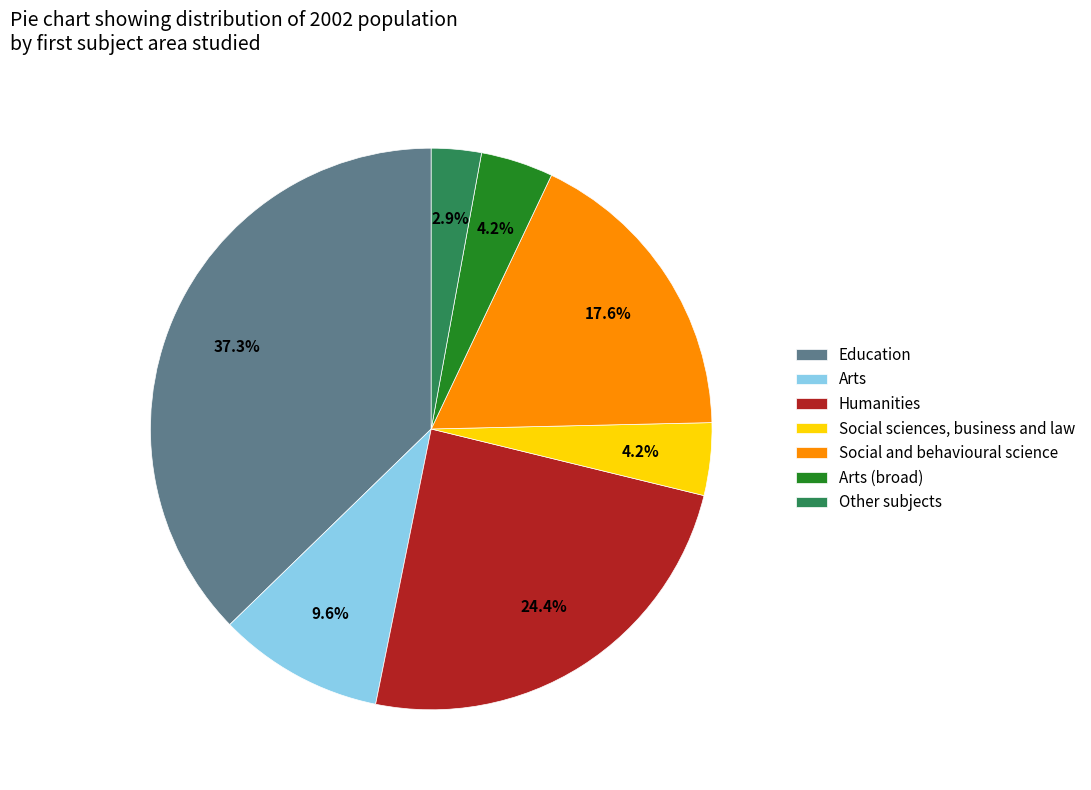

To the nearest percent, what is the combined percentage of Arts and Social sciences, business and law?

14%